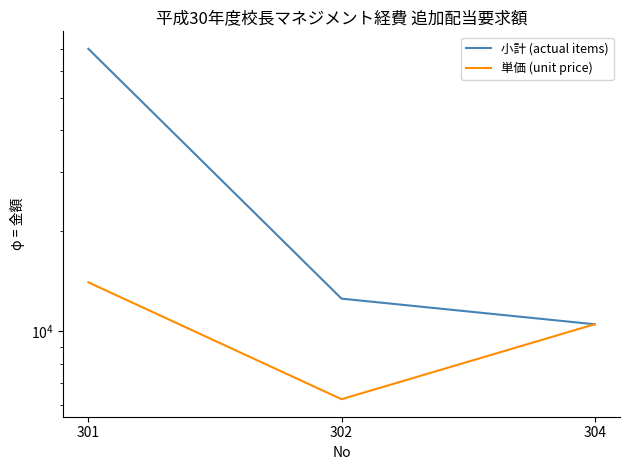

Reading left to right, transcribe all the data shown in this chart.

小計 (actual items): 70090	12528	10500
単価 (unit price): 14018	6264	10500